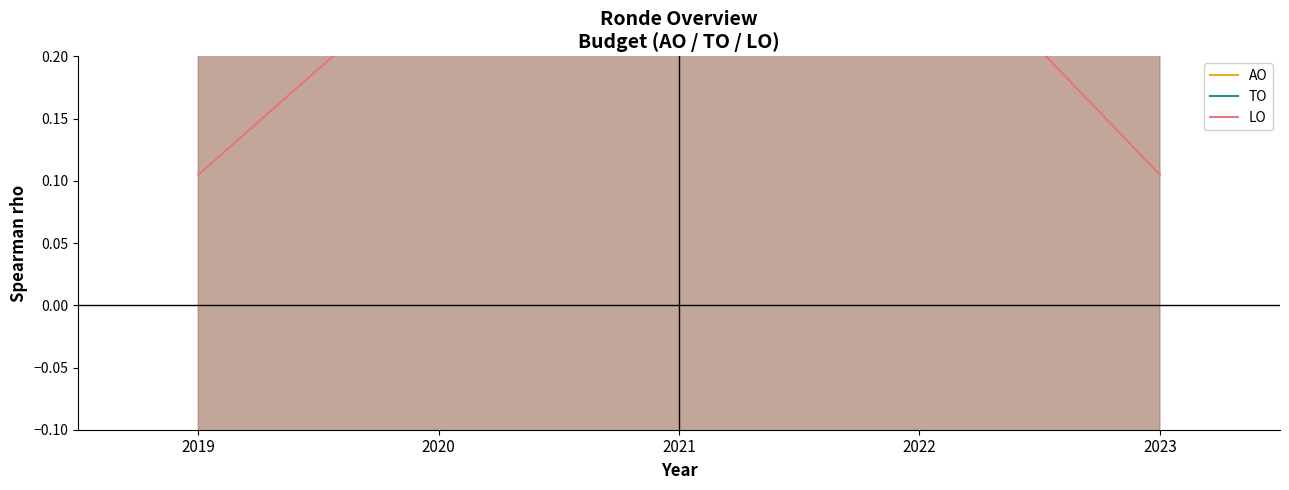

What is the greatest value displayed?

1.2